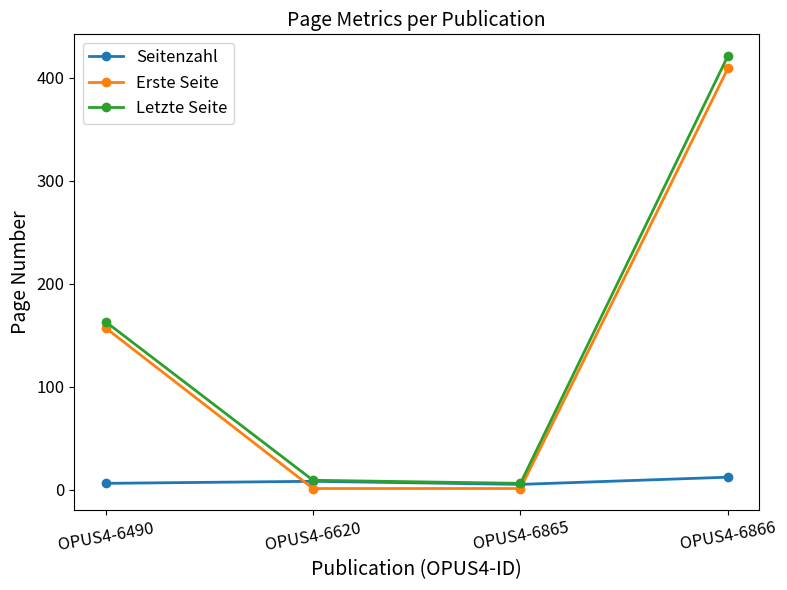

The Erste Seite series shows 1 at OPUS4-6865. True or false?

True